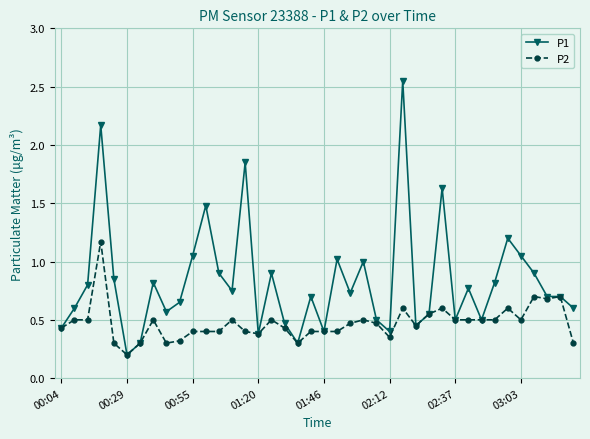

Which series has the largest total across all categories?

P1